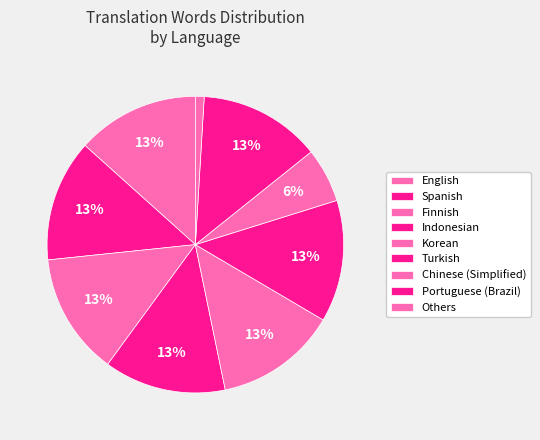

How many slices are in this pie chart?

9